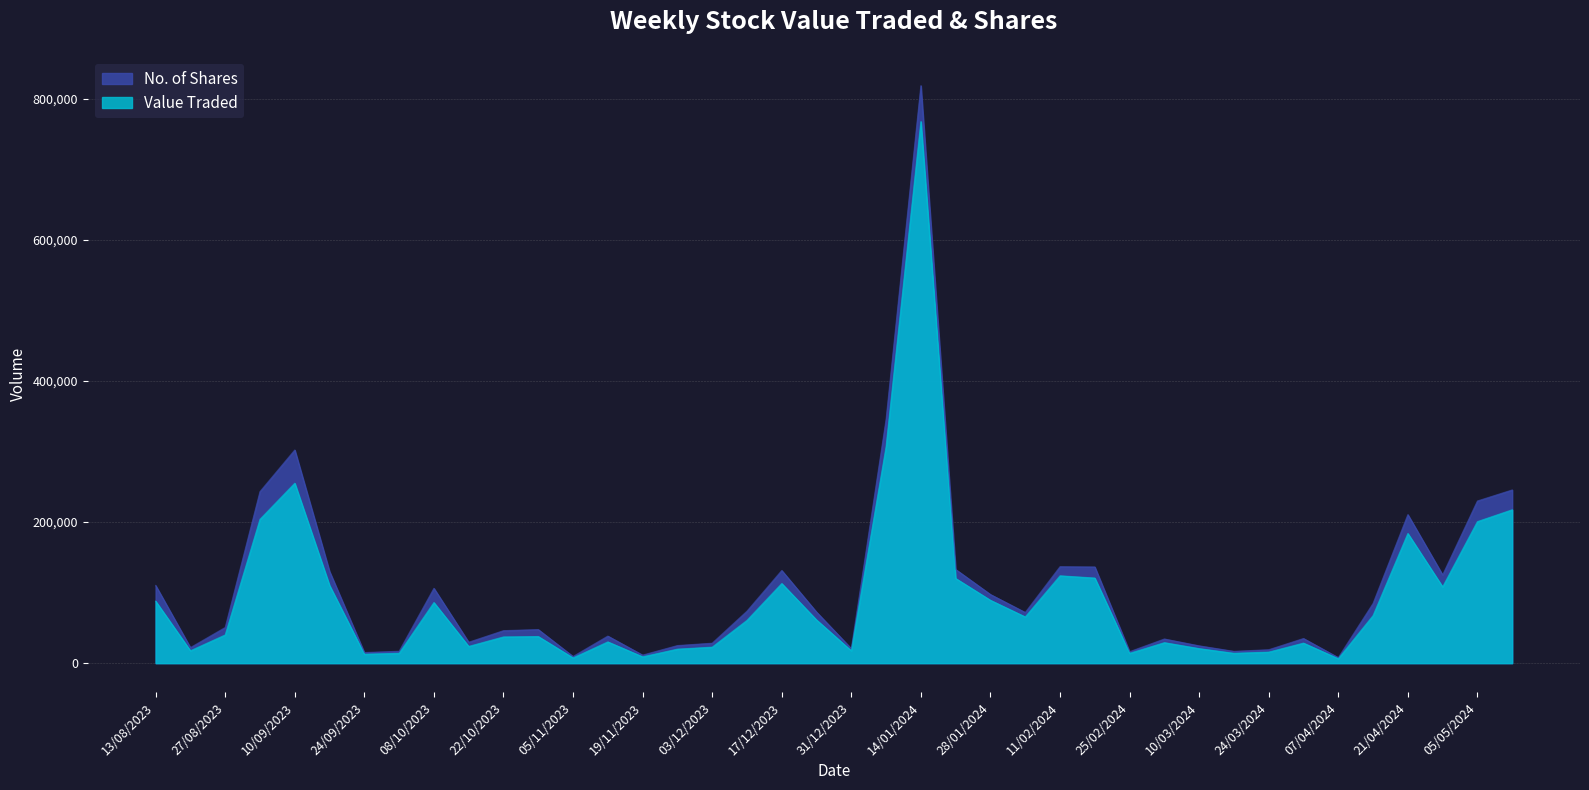

Which label corresponds to the largest value in the chart?

14/01/2024